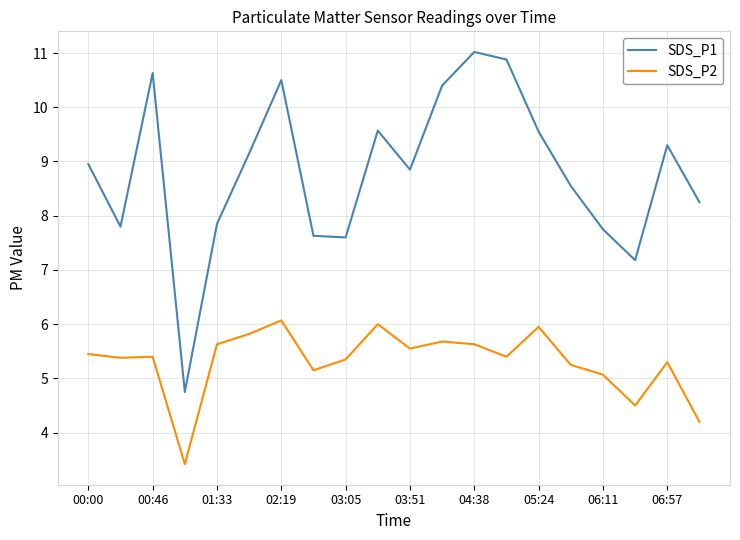

Does the chart have visible grid lines?

Yes